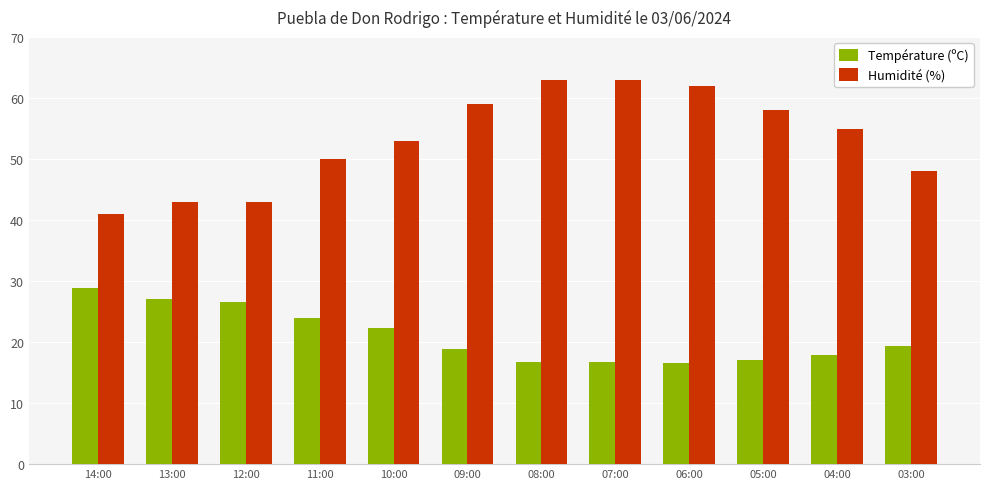

Which series has the widest spread of values?

Humidité (%)